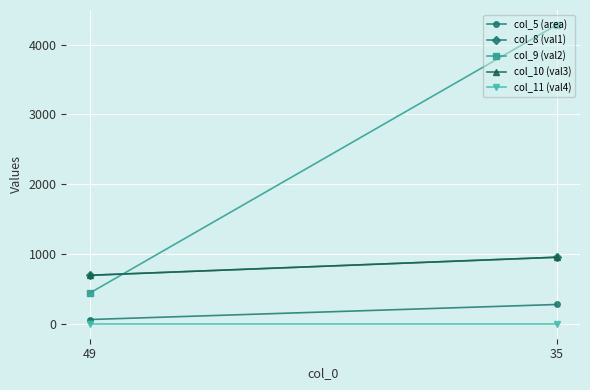

How many categories are shown in the chart?

2